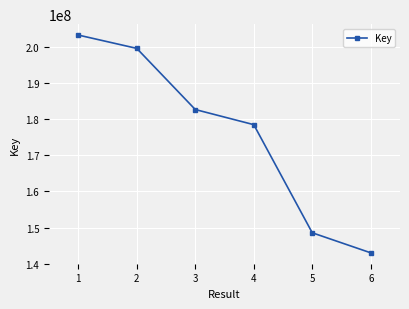

Is it true that the value at 2 is 109964688?

False